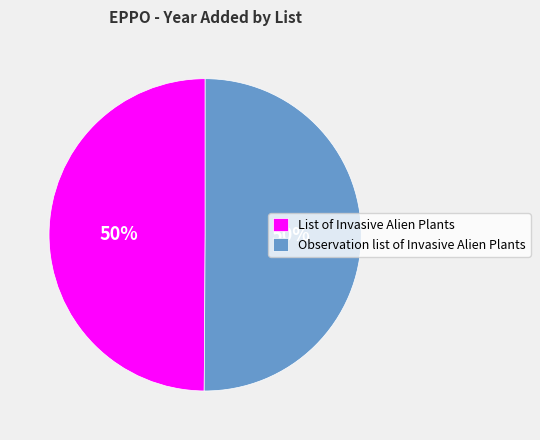

Approximately how many times larger is the value at Observation list of Invasive Alien Plants compared to List of Invasive Alien Plants?

1.0